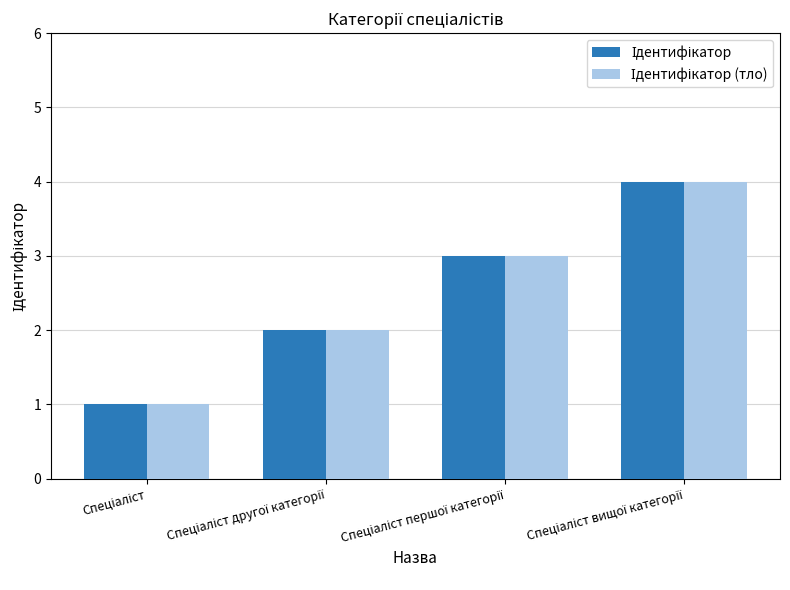

What is the greatest value displayed?

4